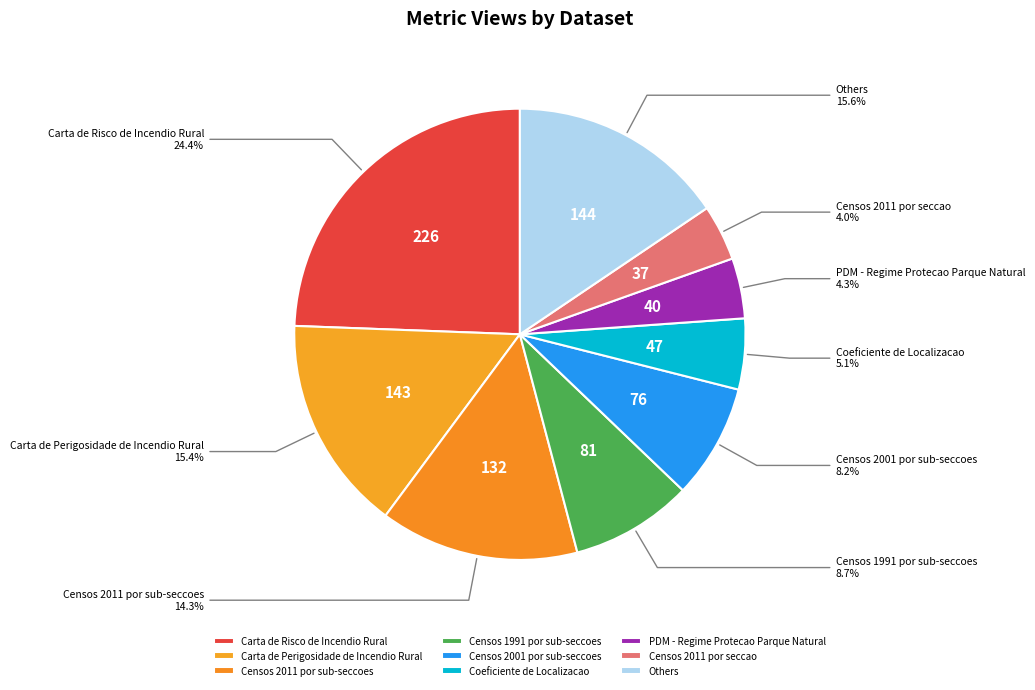

Which has a higher value, Censos 2001 por sub-seccoes or PDM - Regime Protecao Parque Natural?

Censos 2001 por sub-seccoes